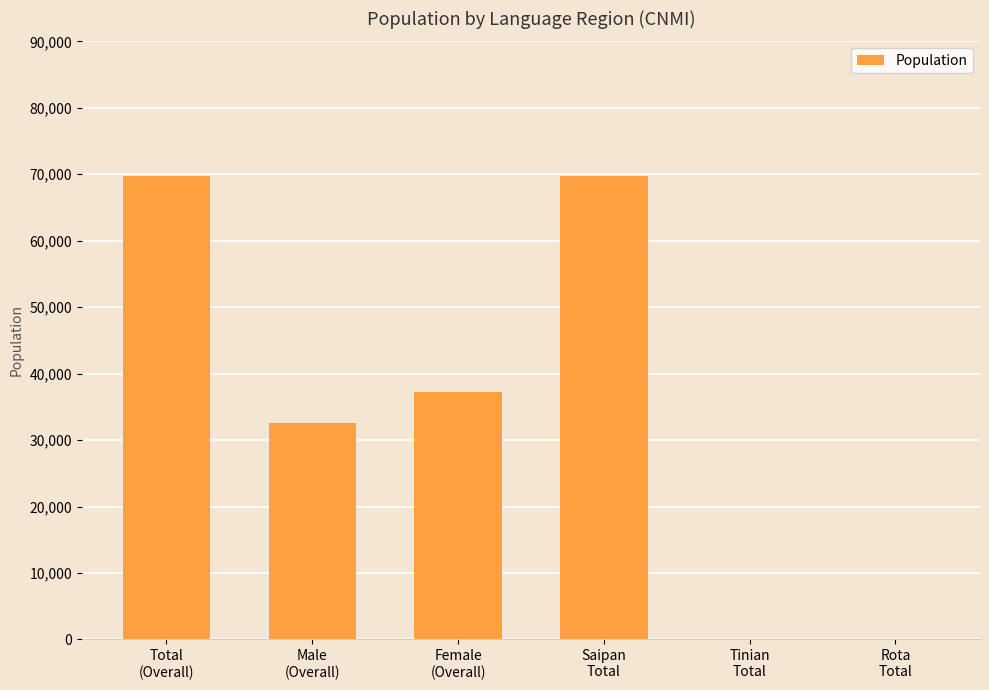

How many values are between 0 and 69800?

6